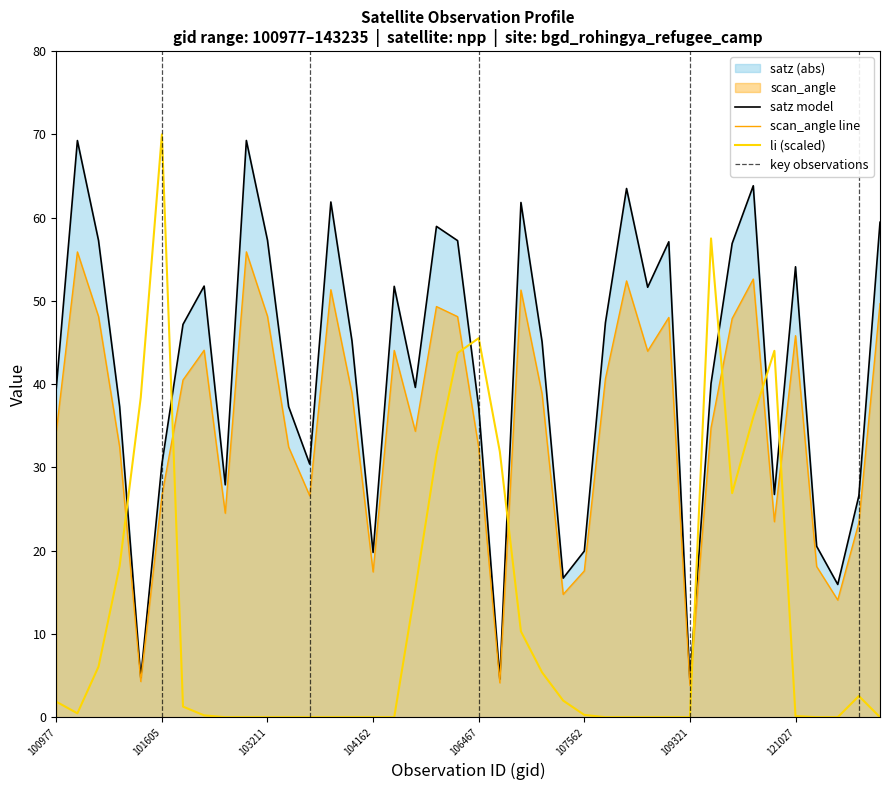

What position from the left is 26?

27